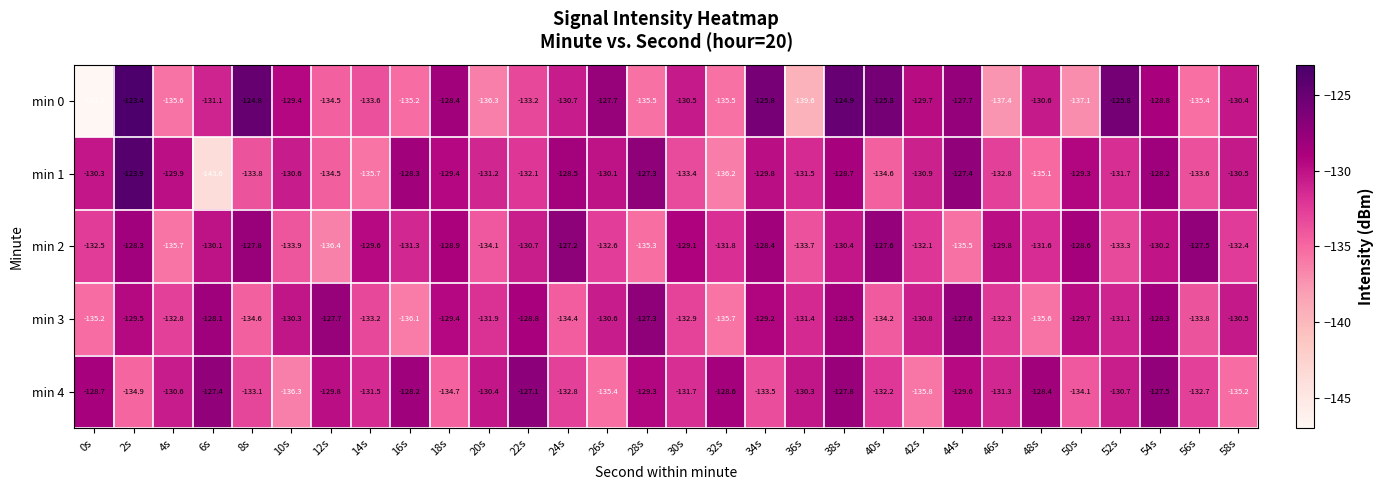

Is it true that min 3 equals -219.2 at 10s?

False